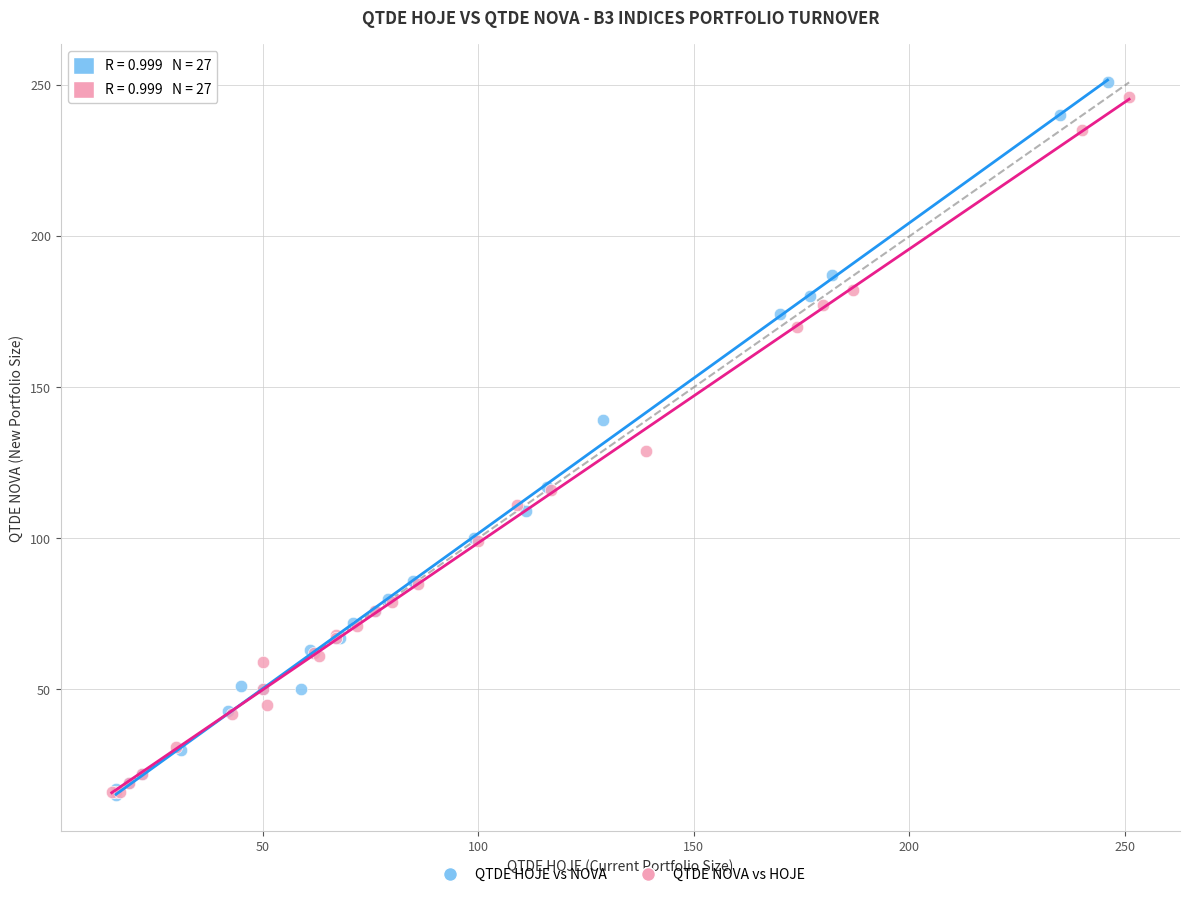

Which series has the widest spread of Y values?

QTDE HOJE vs NOVA